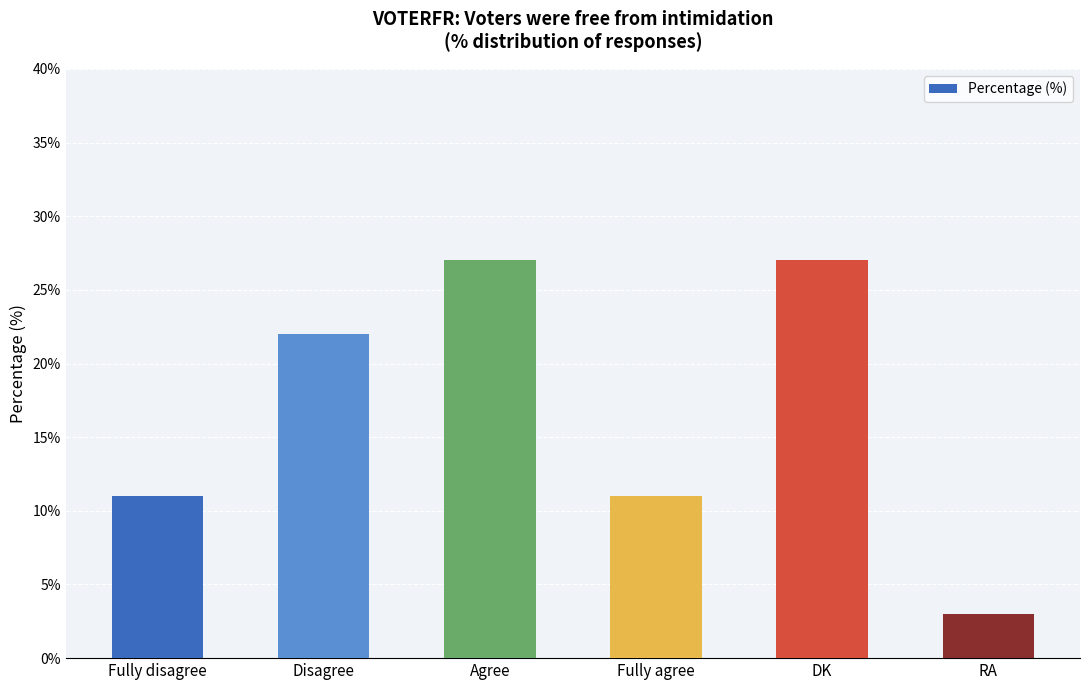

How many bars are there in total?

6